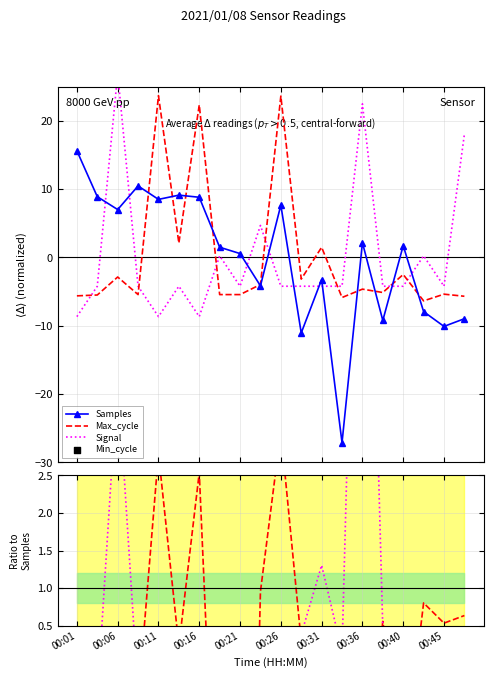

Which series reaches the minimum Y coordinate?

Samples